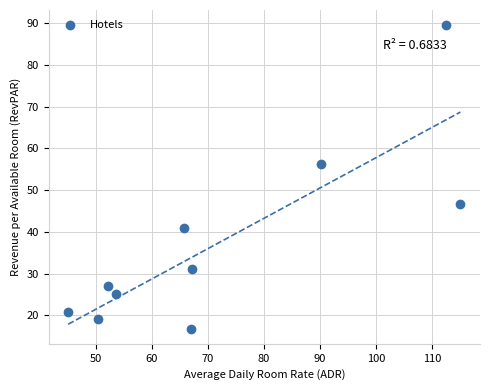

What Y value in the scatter plot is closest to 53?

56.2